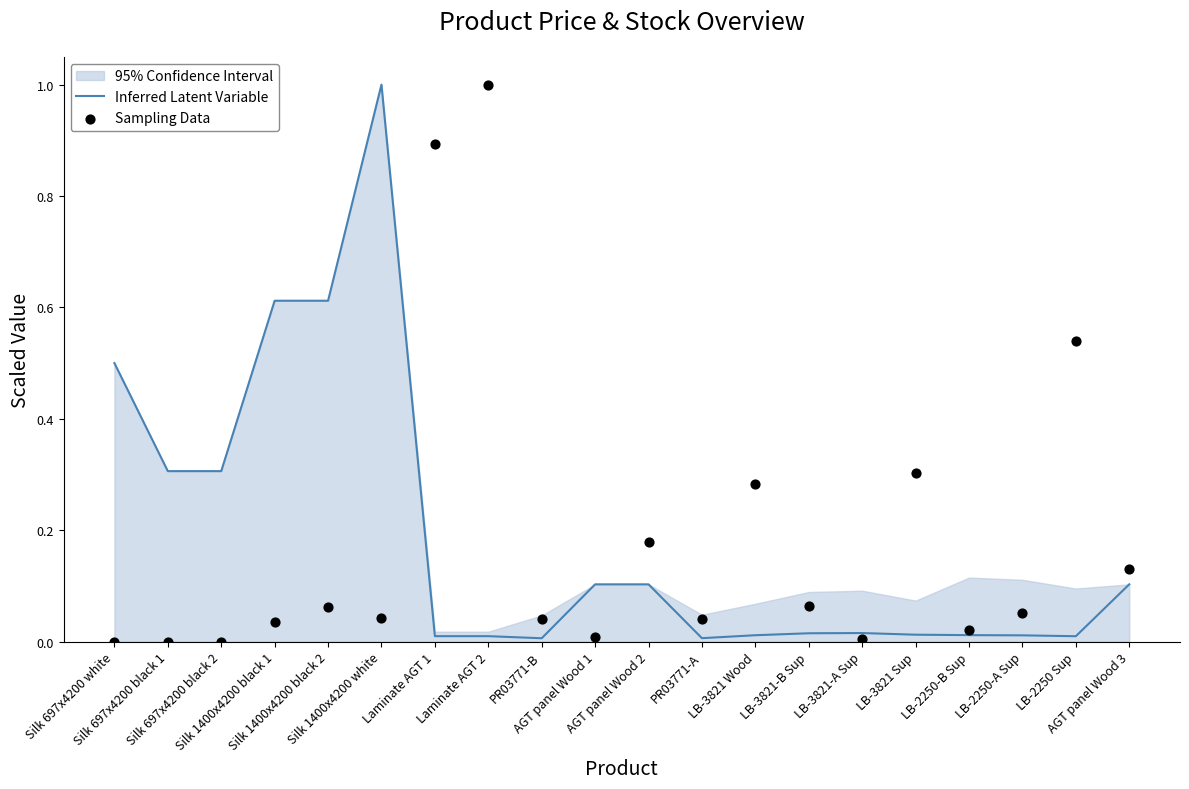

What is the total value across all series at LB-3821-B Sup?

0.1